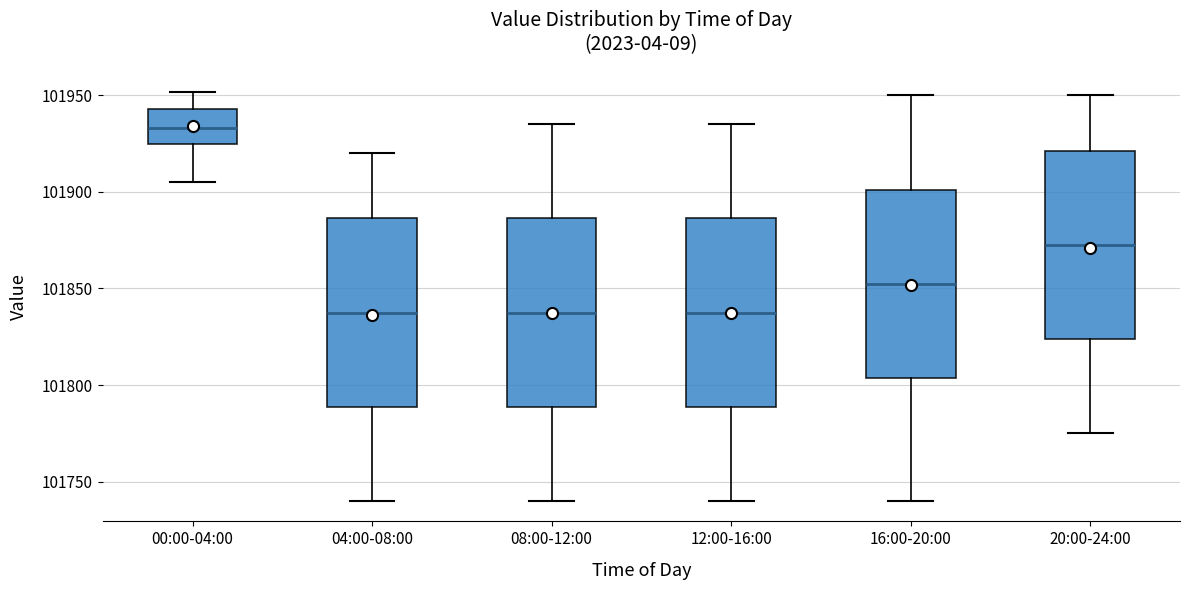

Reading left to right, read every box against the y-axis: the position of its median line, the range the box covers, and the ends of its whiskers. The values are not printed on the chart, so give them approximately, as read against the axis.

00:00-04:00: median 101935, box 101925 to 101945, whiskers 101905 to 101950
04:00-08:00: median 101840, box 101790 to 101885, whiskers 101740 to 101920
08:00-12:00: median 101840, box 101790 to 101885, whiskers 101740 to 101935
12:00-16:00: median 101840, box 101790 to 101885, whiskers 101740 to 101935
16:00-20:00: median 101855, box 101805 to 101900, whiskers 101740 to 101950
20:00-24:00: median 101875, box 101825 to 101920, whiskers 101775 to 101950